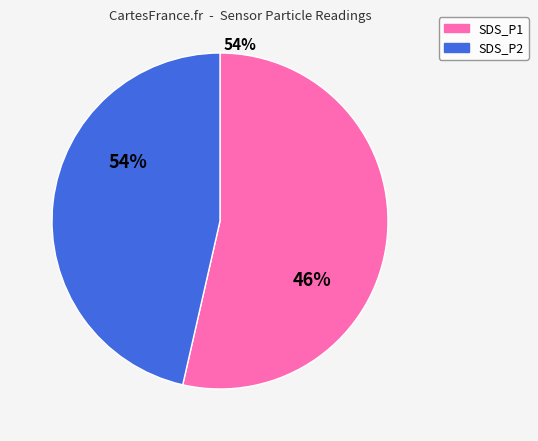

The SDS_P1 slice represents 53% of the pie. True or false?

True